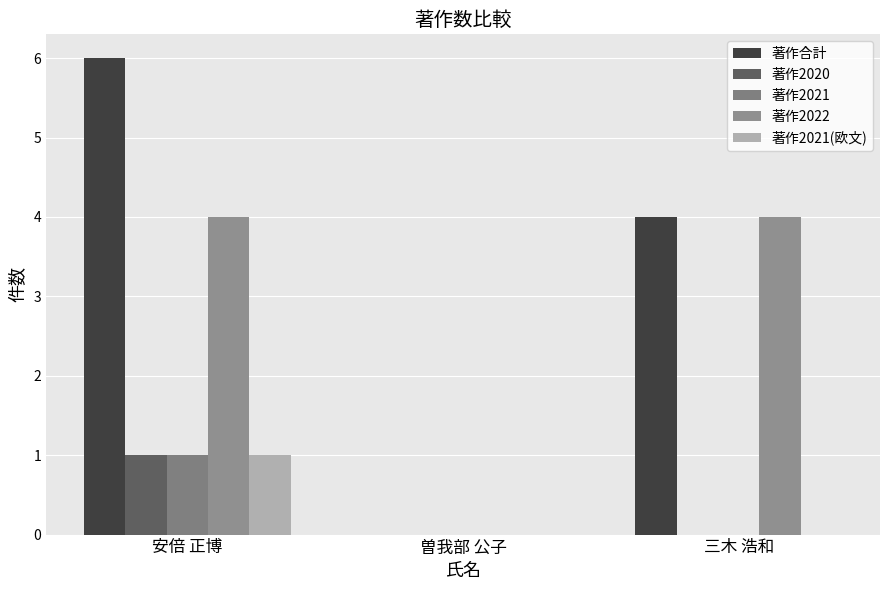

Are the bars horizontal?

No